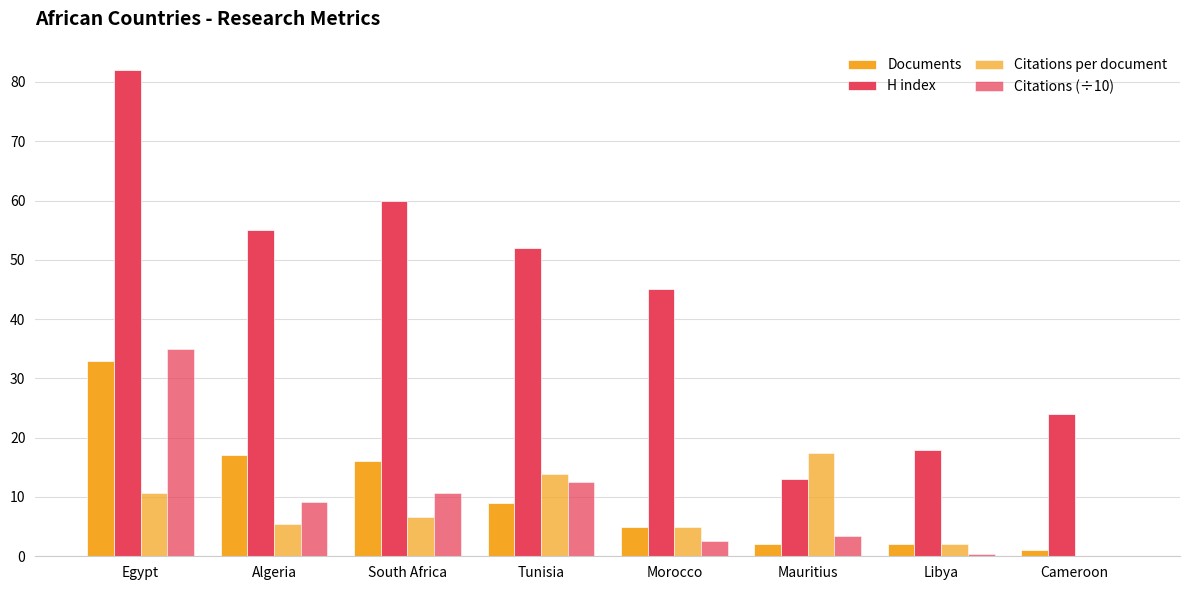

Read the Documents value at Cameroon.

1.0